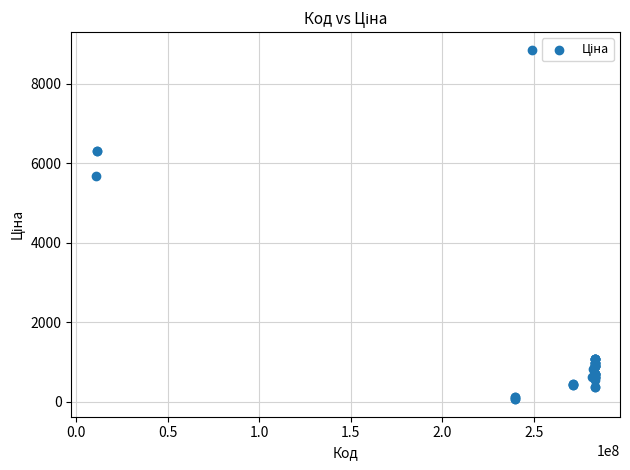

What Y value in the scatter plot is closest to 4456?

5673.8